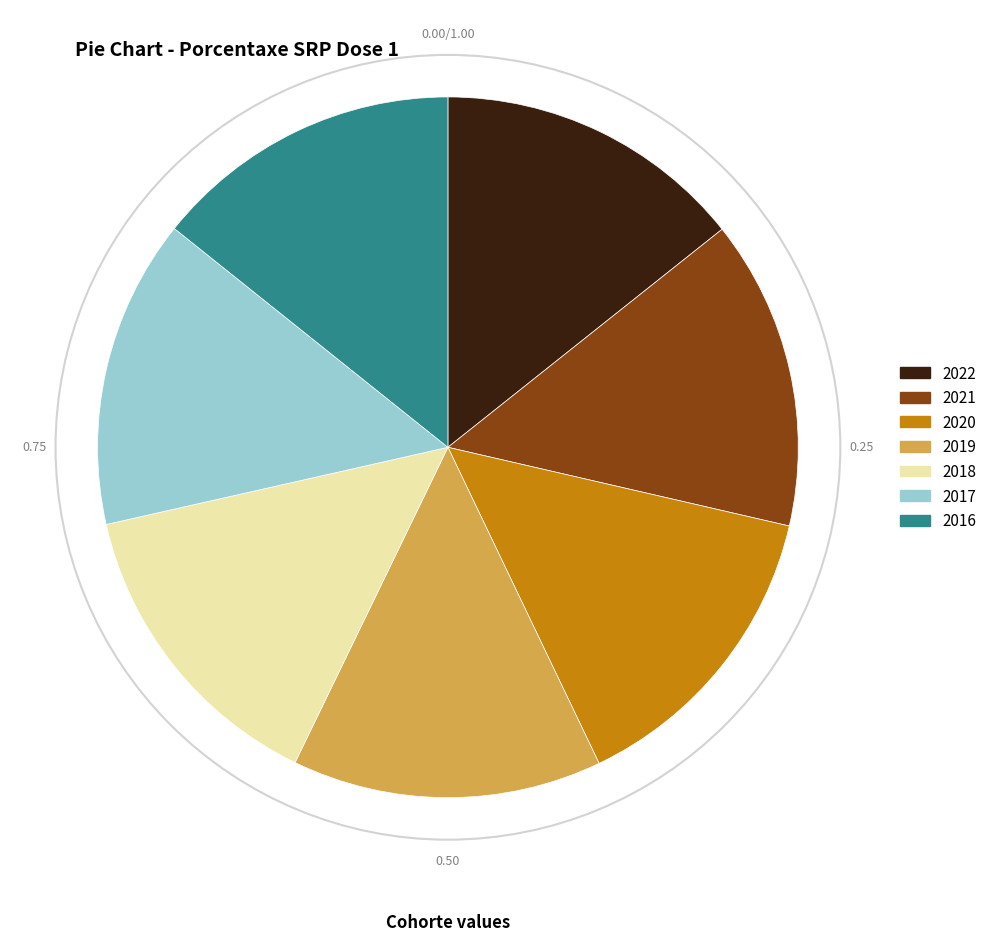

What is the ratio of the value at 2022 to the value at 2017?

1.0